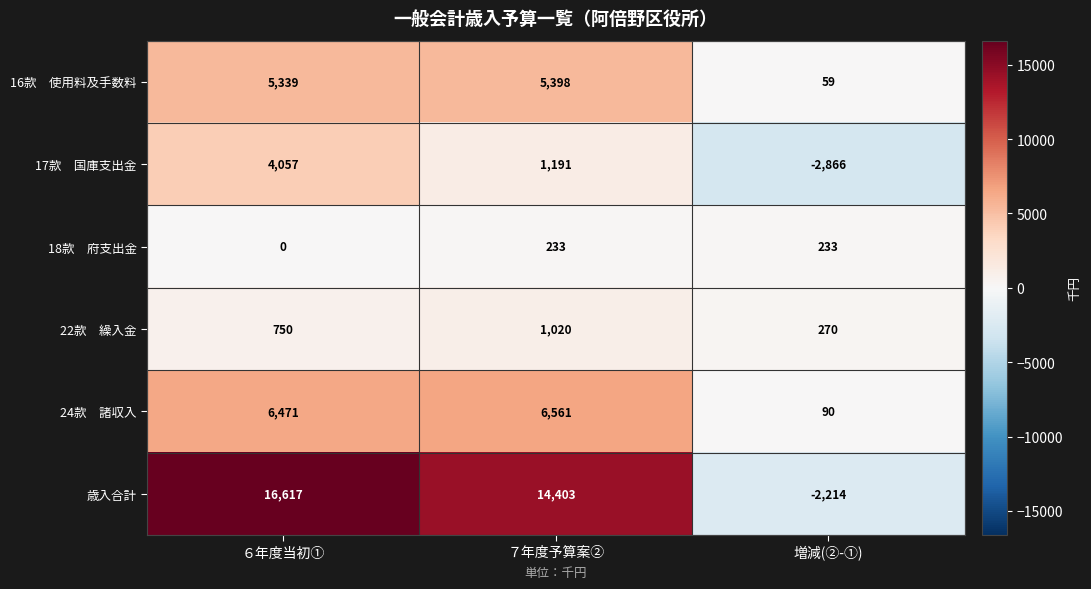

What is the total value across all series at ６年度当初①?

33234